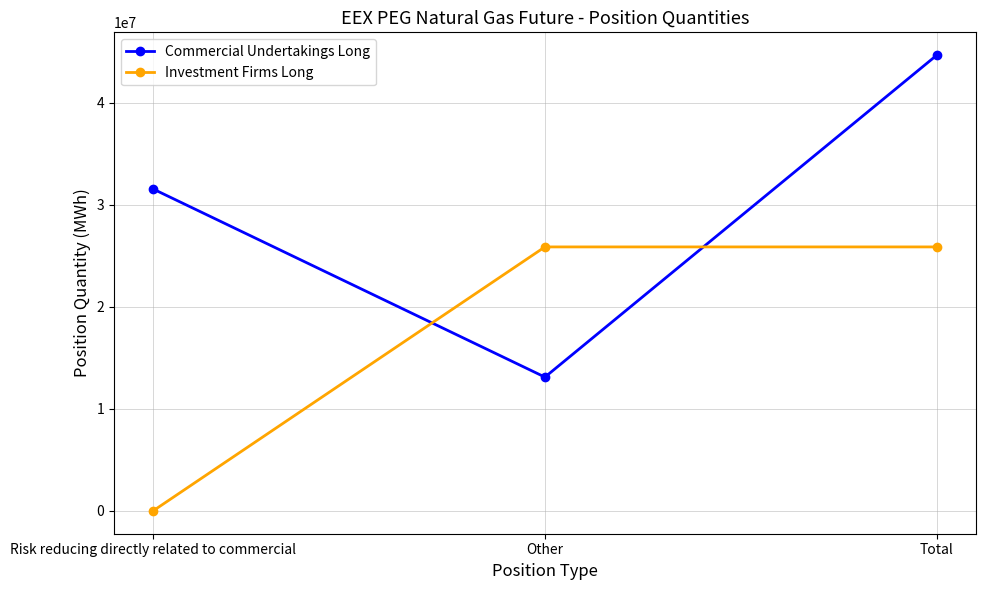

What is the sum of the Investment Firms Long values at Risk reducing directly related to commercial and Other?

25871094